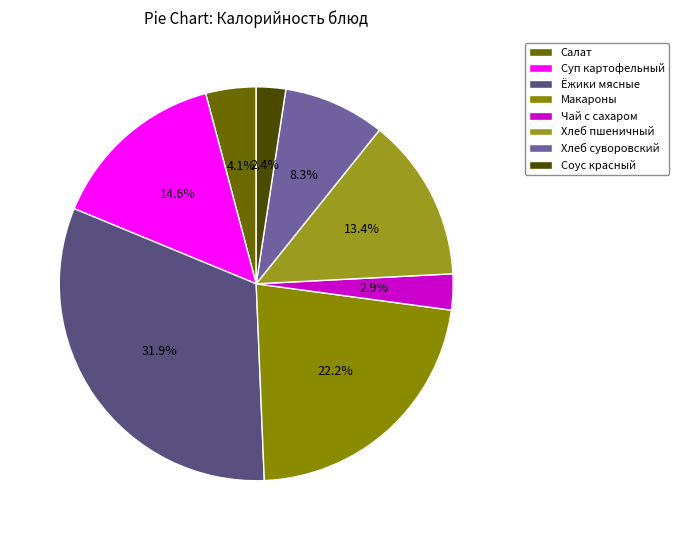

Does any single category account for the majority?

No